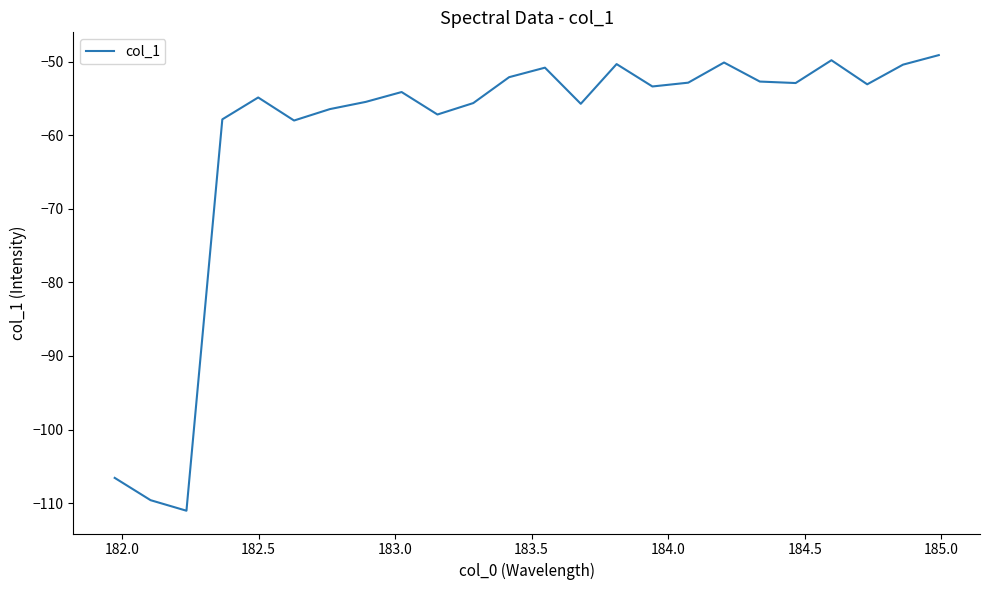

What is the minimum value shown in the chart?

-111.0